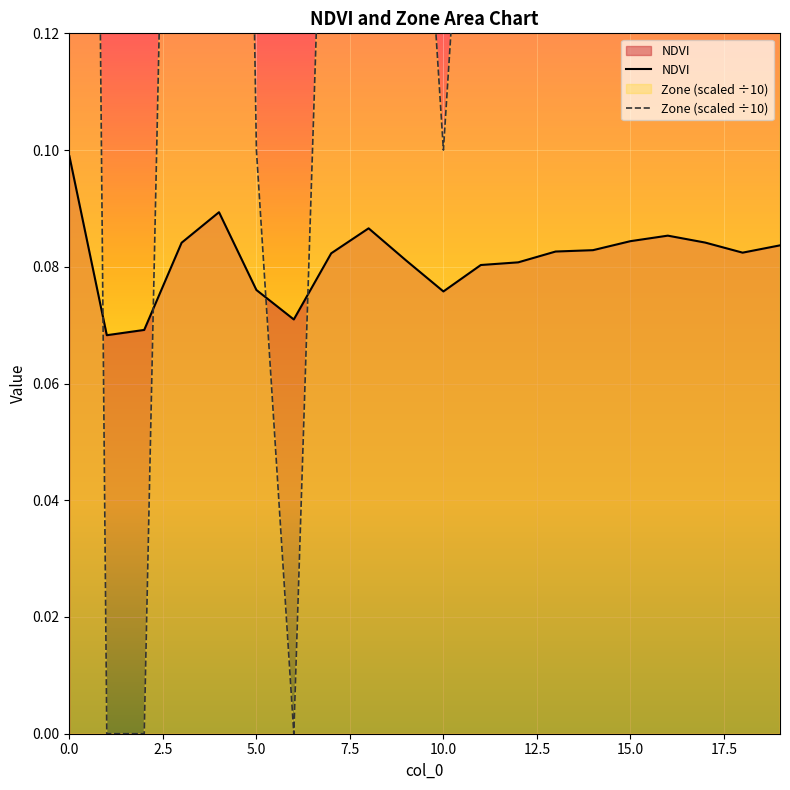

How many times do Zone (scaled ÷10) and NDVI cross each other?

4